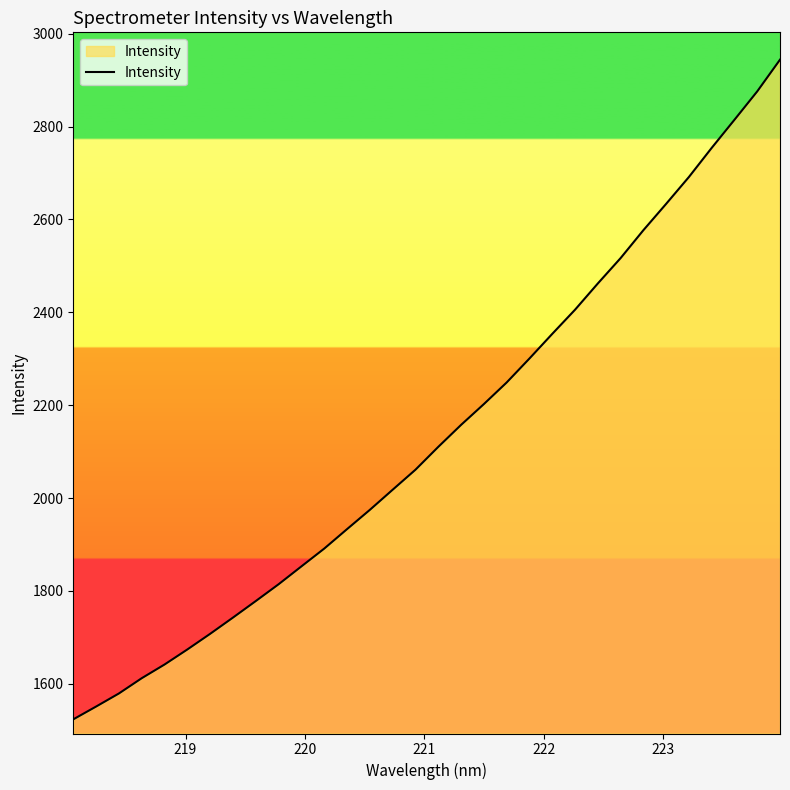

What is the difference between the maximum and minimum values?

1420.8